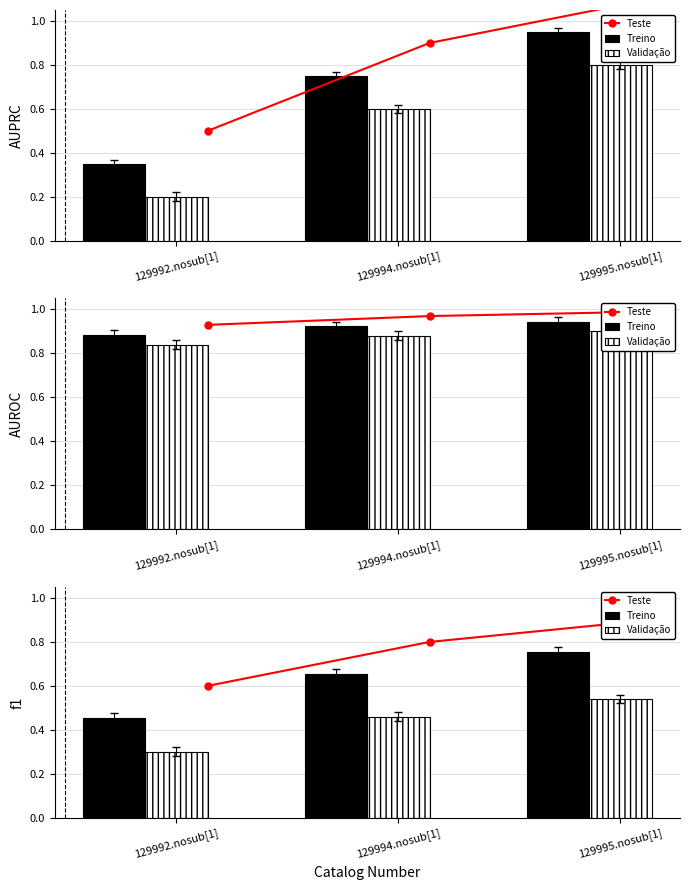

List the labels in order of Validação value, largest first.

129995.nosub[1], 129994.nosub[1], 129992.nosub[1]